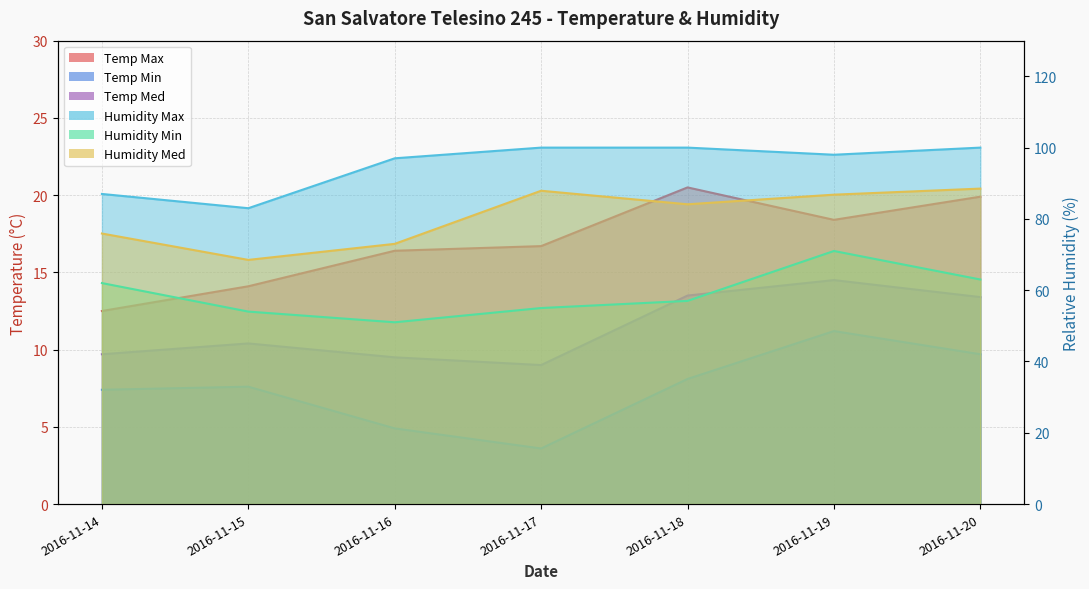

What is the sum of the Temp Max values at 2016-11-16 and 2016-11-19?

34.8